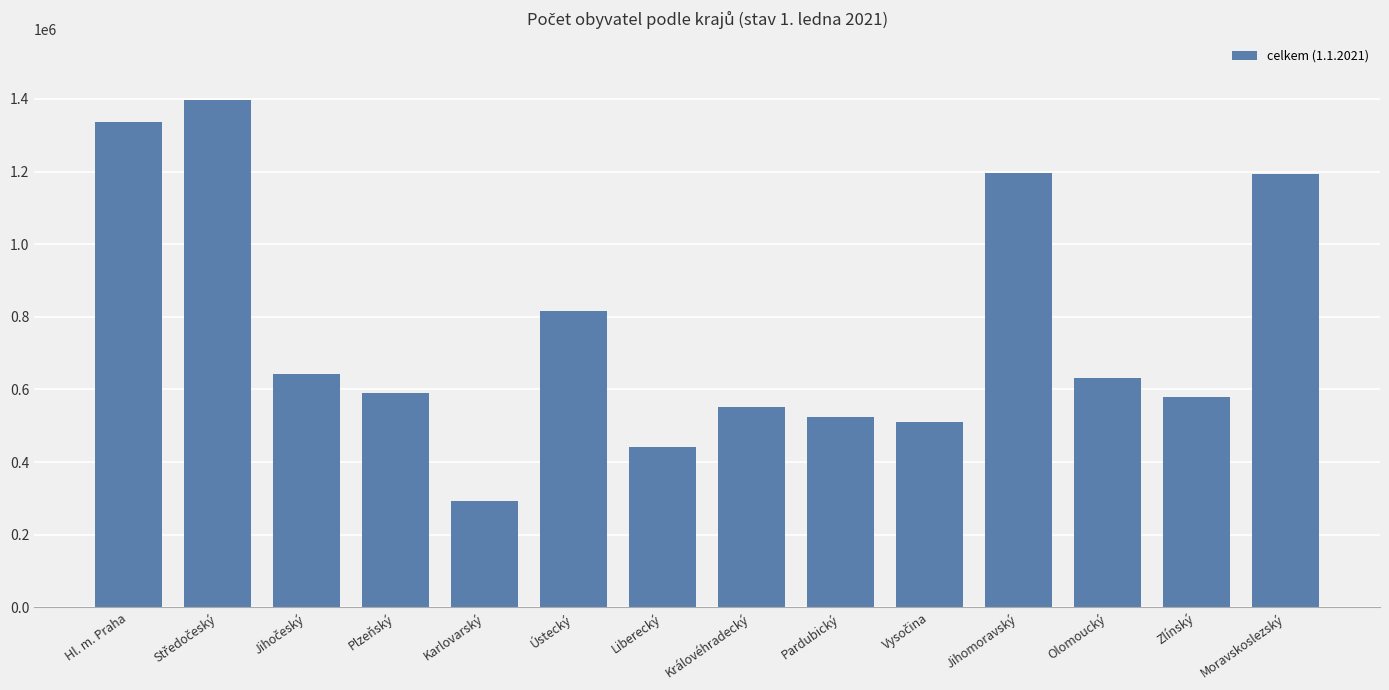

What is the maximum value shown in the chart?

1397997